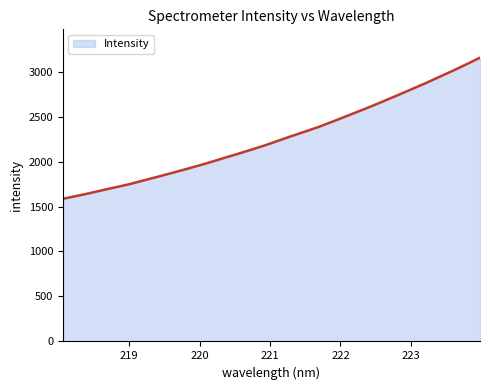

How many lines are shown in the chart?

1